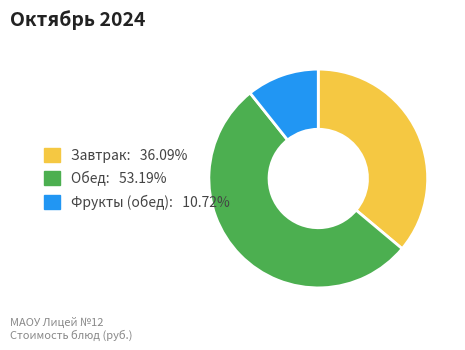

Does any single category account for the majority?

Yes